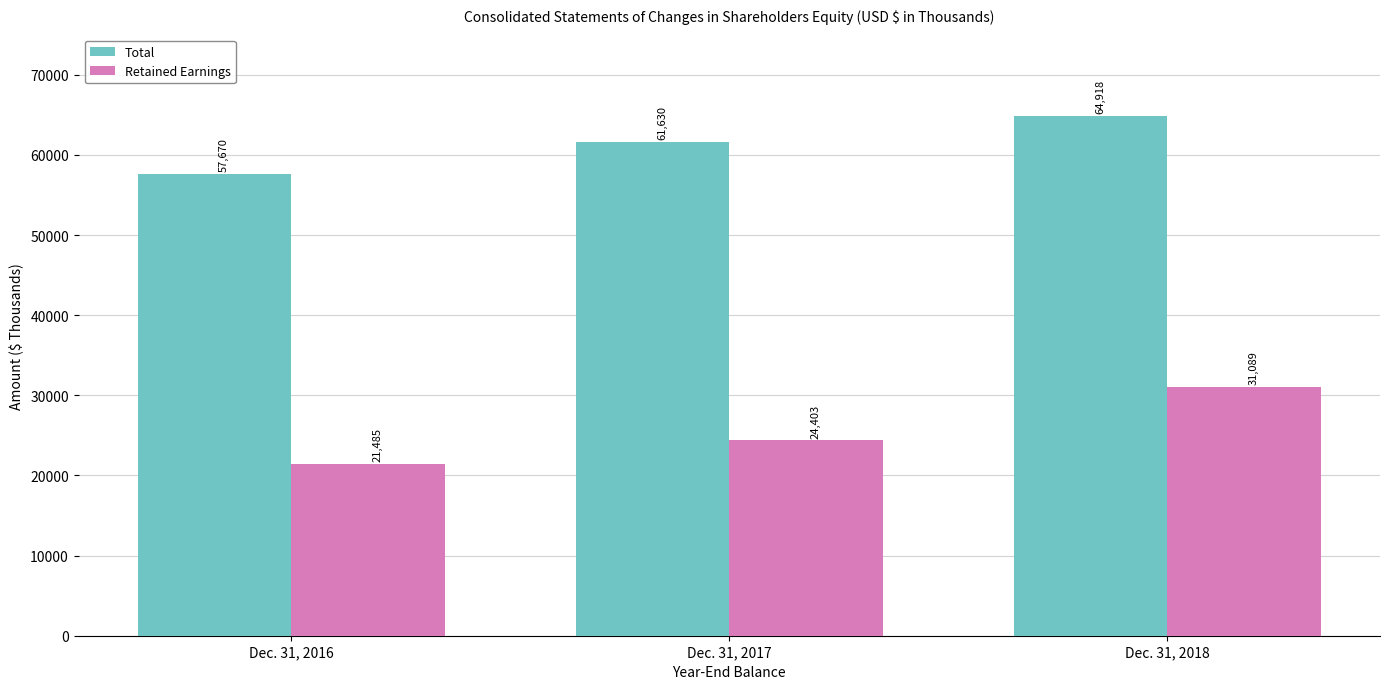

What are all the series names shown in the legend?

Total, Retained Earnings